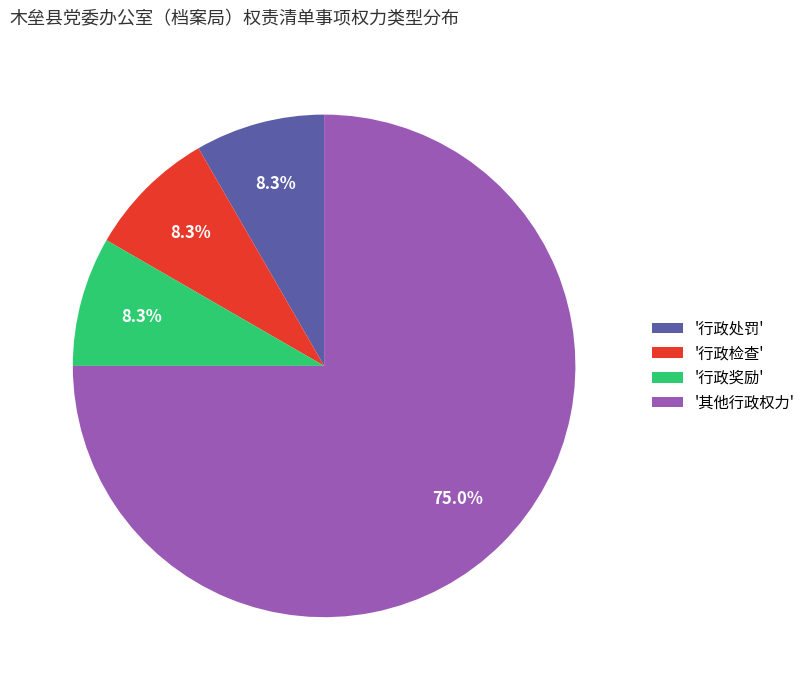

What is the largest slice in the pie chart?

'其他行政权力'